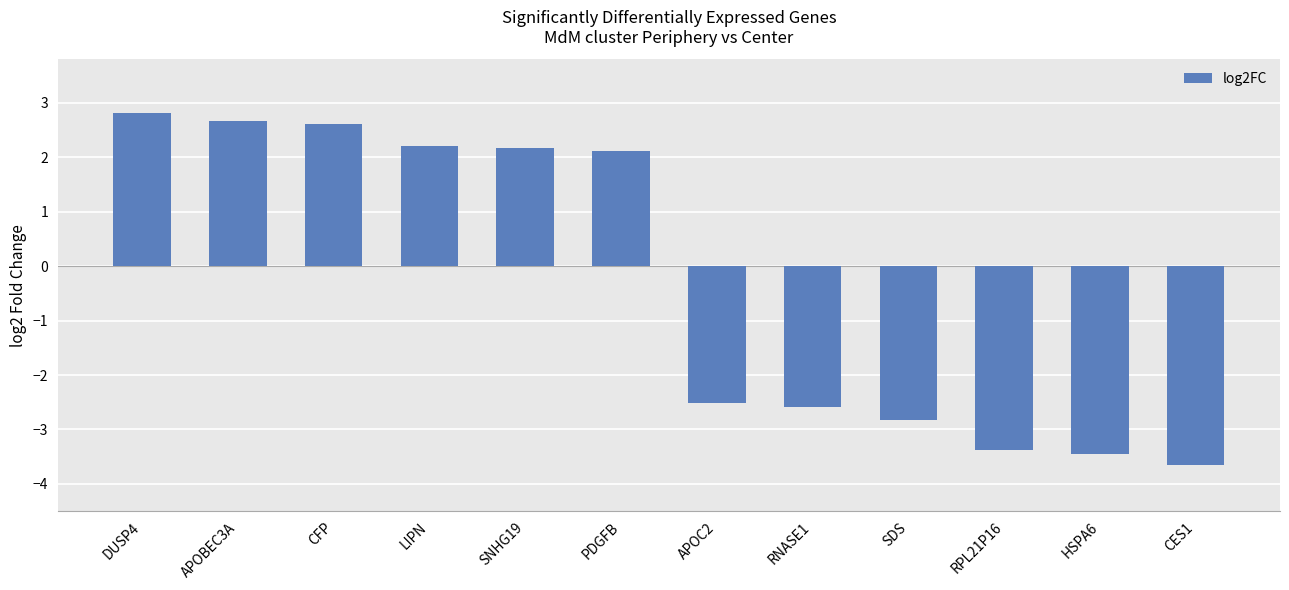

What is the sum of the values at DUSP4 and RNASE1?

0.2